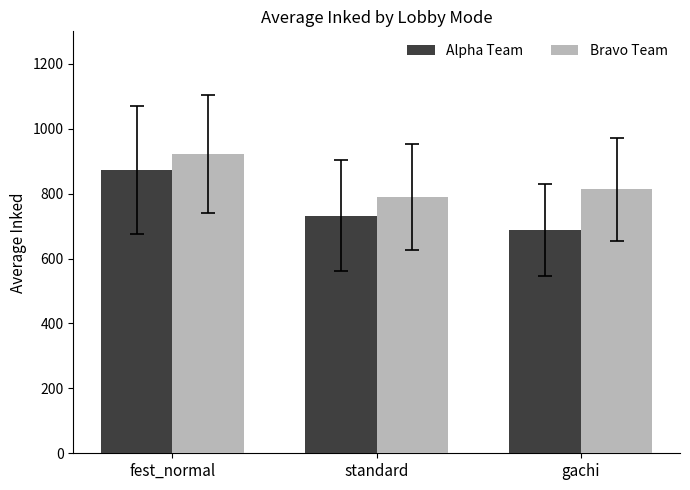

How many groups of bars are there?

3